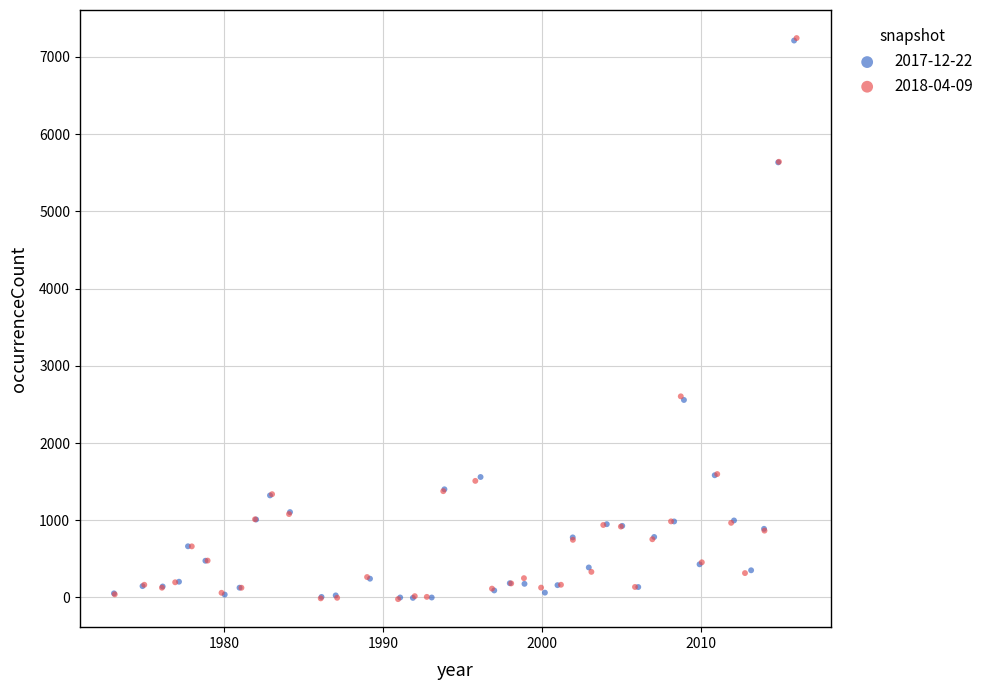

Which series has the largest Y range (max minus min)?

2018-04-09